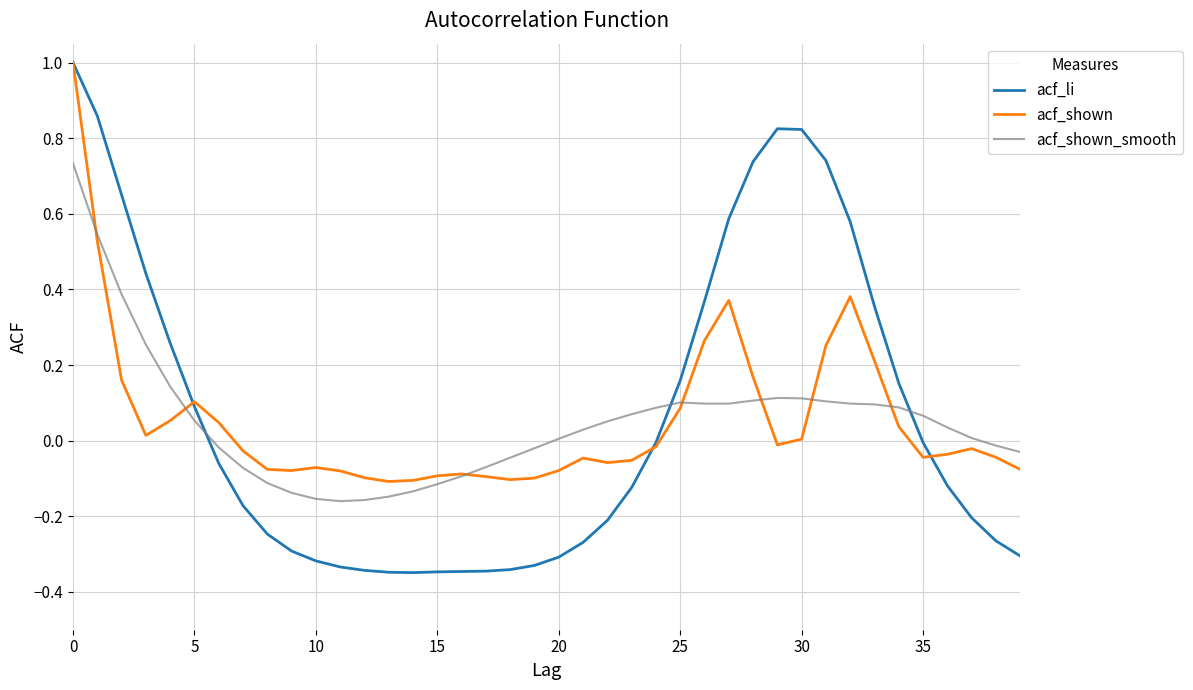

Which series has the widest spread of values?

acf_li